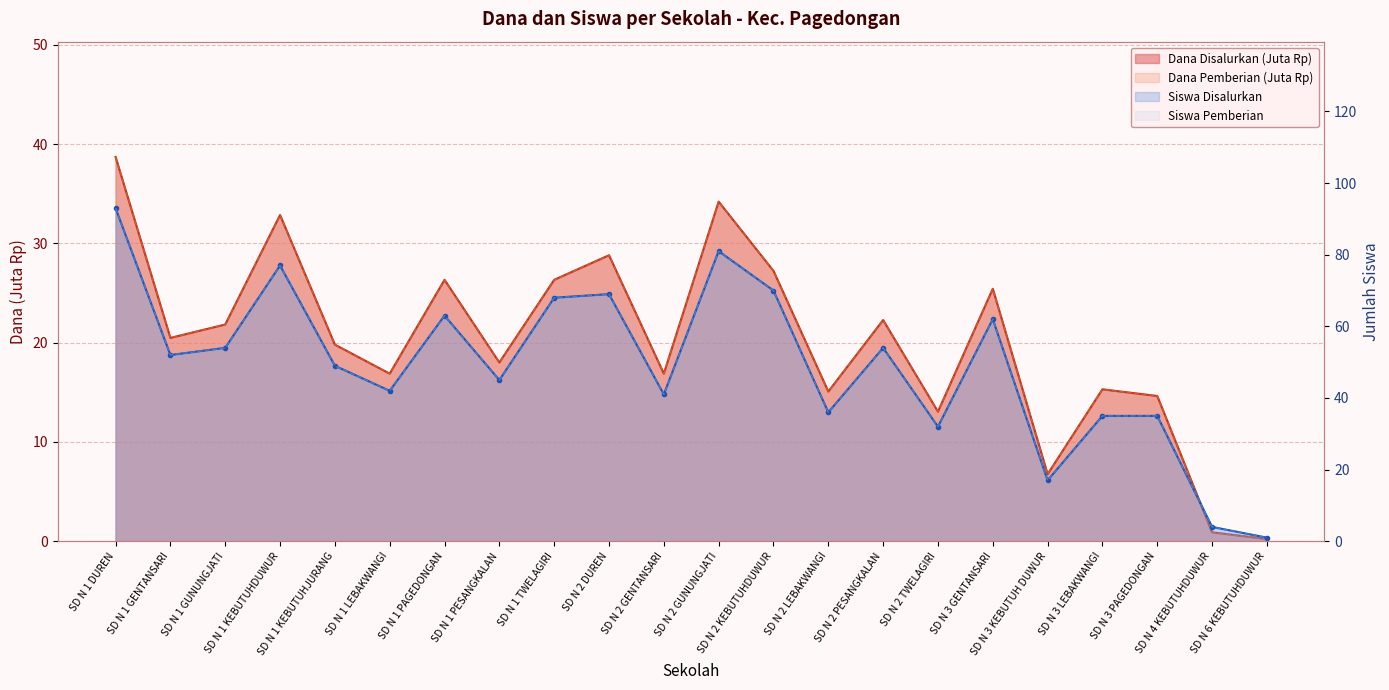

What is the spread (max minus min) of values at SD N 1 TWELAGIRI?

41.7